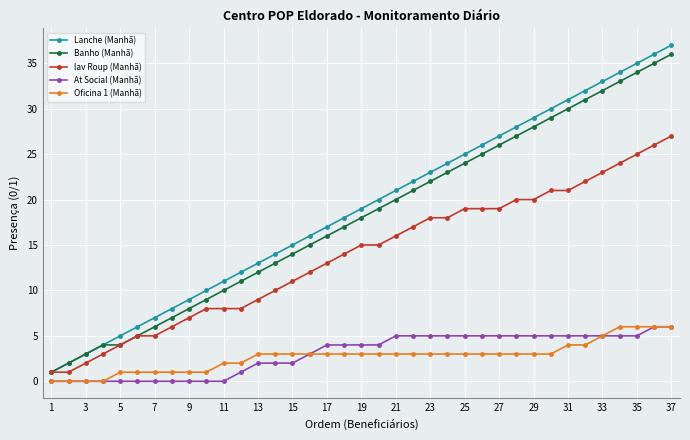

How many data points in Lanche (Manhã) are less than 19?

18